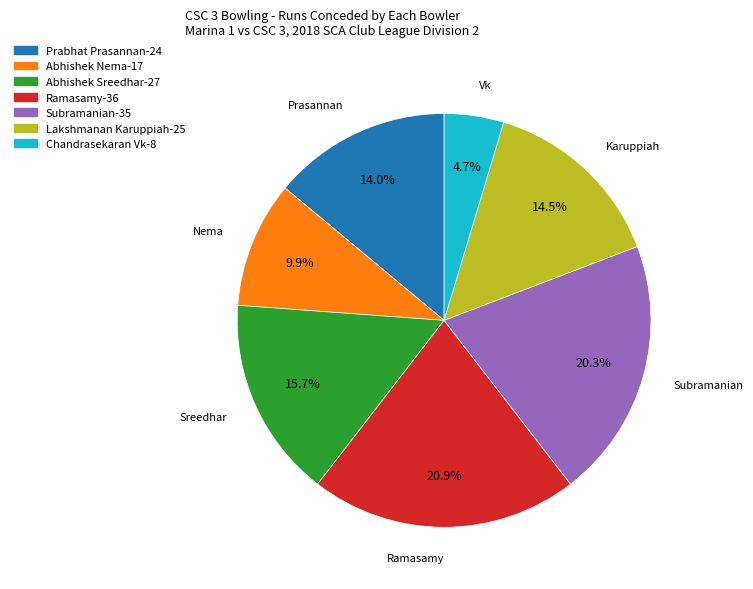

To the nearest percent, what portion does Subramanian represent?

20%